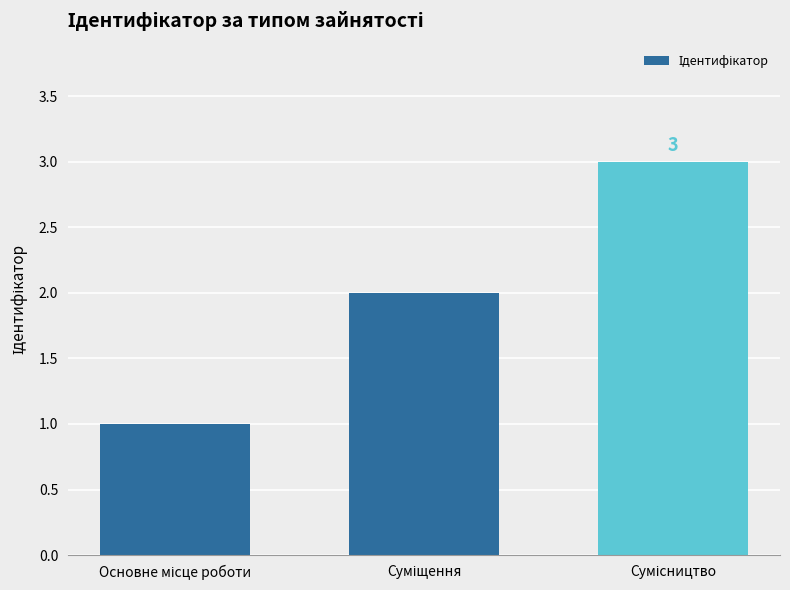

Reading left to right, what are all the values shown in this chart?

1	2	3